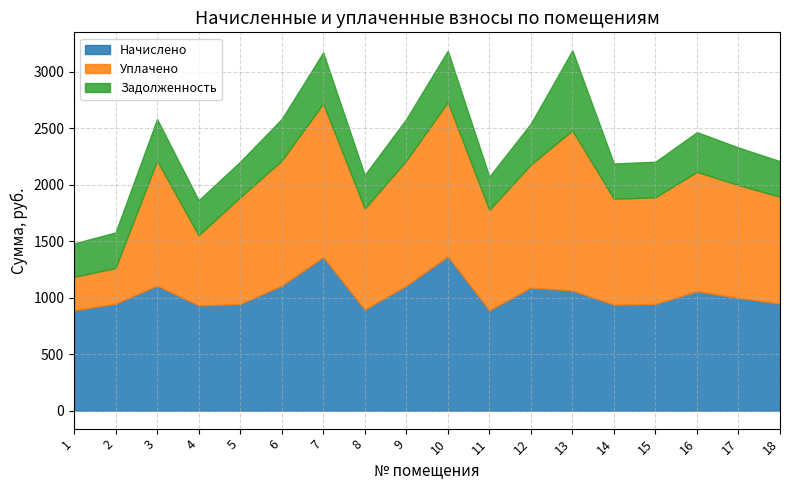

Read the Уплачено value at 9.

1105.9